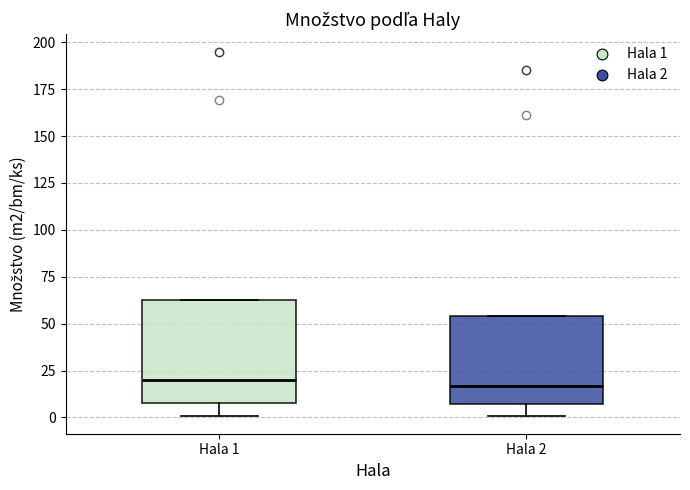

Reading left to right, read every box against the y-axis: the position of its median line, the range the box covers, and the ends of its whiskers. The values are not printed on the chart, so give them approximately, as read against the axis.

Hala 1: median 20, box 10 to 65, whiskers 0 to 65
Hala 2: median 15, box 5 to 55, whiskers 0 to 55